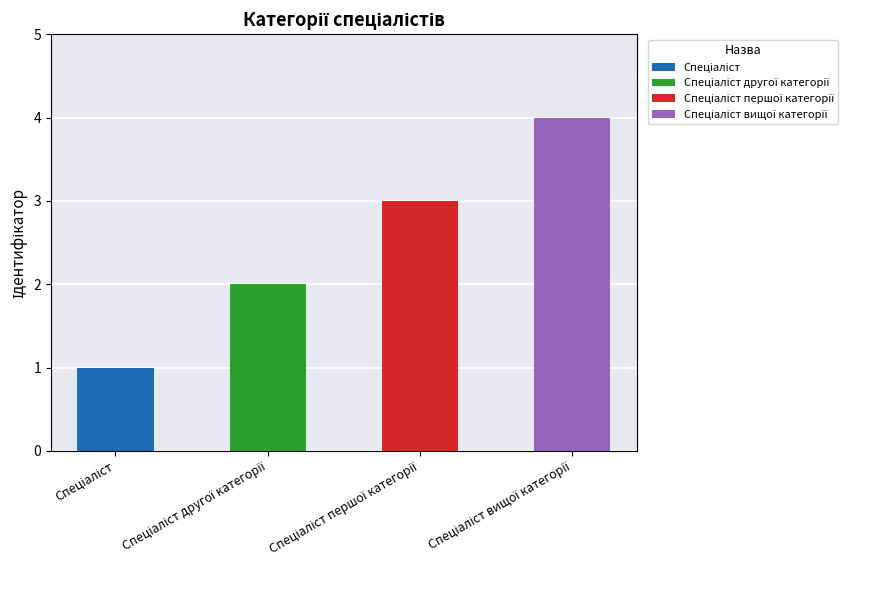

How many data points are above 3?

1